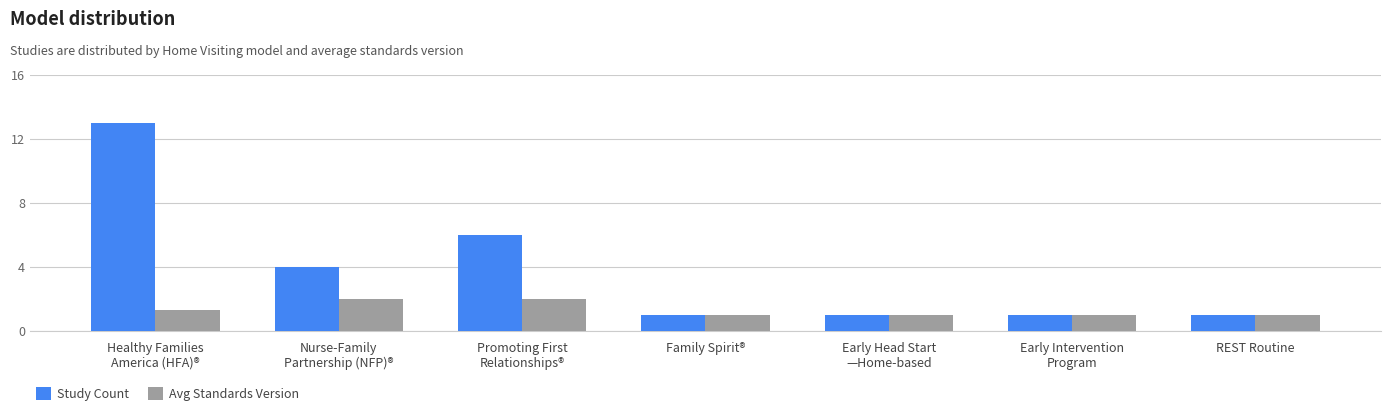

What is the total value across all series at Family Spirit®?

2.0